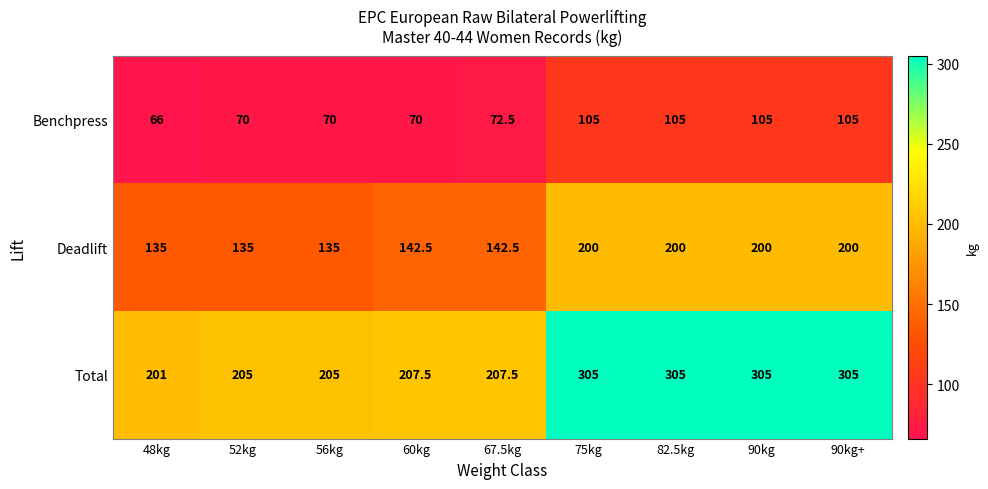

The Total series shows 305.0 at 90kg+. True or false?

True